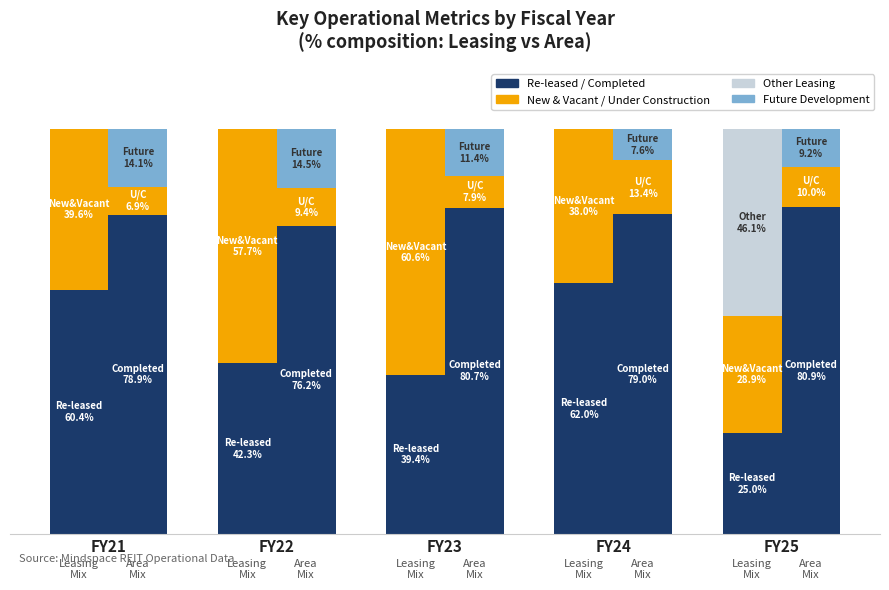

The value of Pre-lease / Other at FY24 is -28.1. True or false?

False